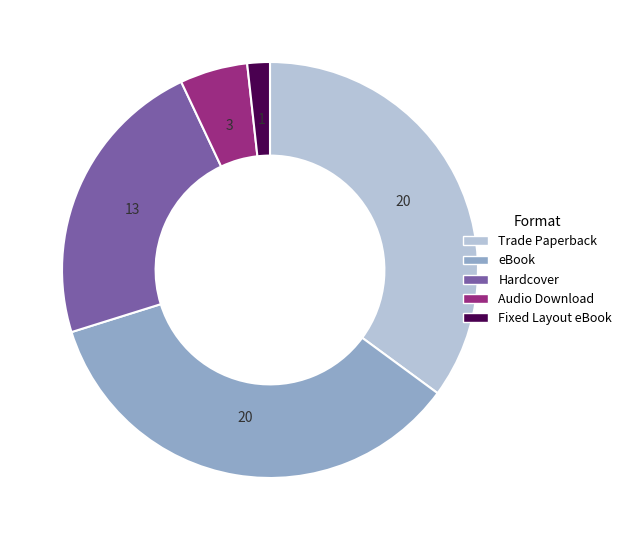

Is it true that Audio Download is 1% of the pie?

False